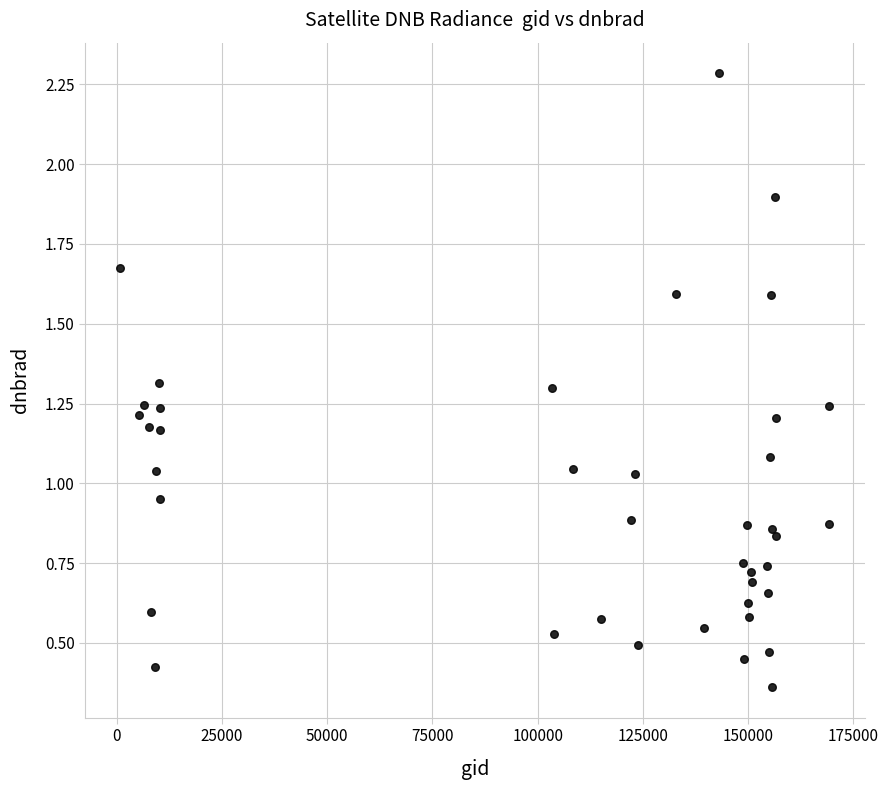

What is the range of X values (max minus min)?

168447.0